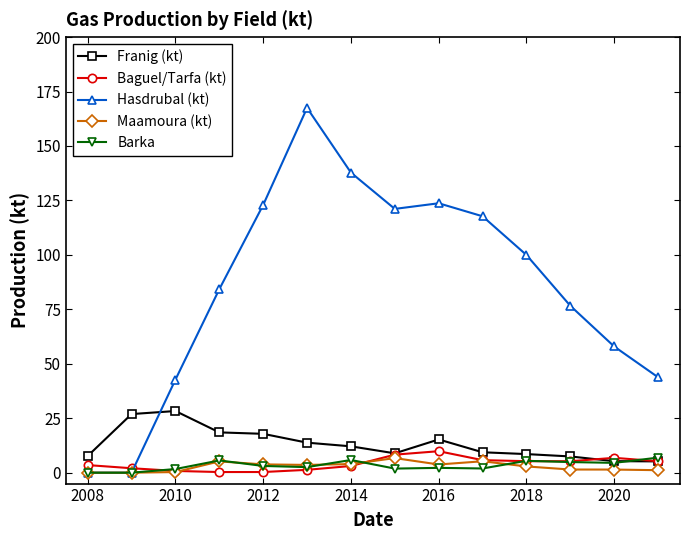

Which series has the largest total across all categories?

Hasdrubal (kt)